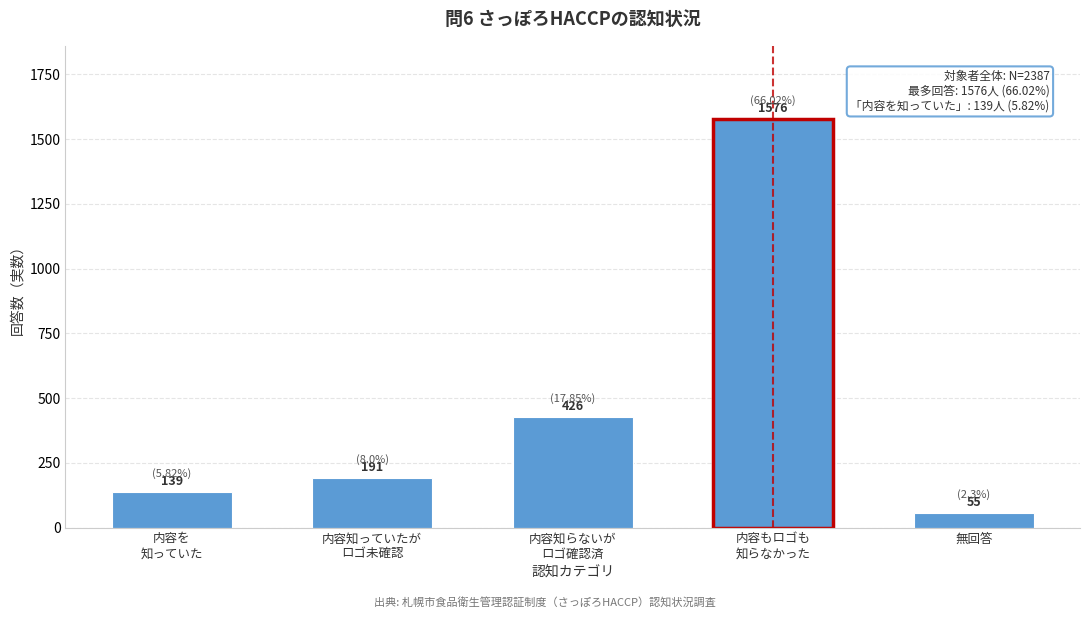

Reading left to right, transcribe all the data shown in this chart.

139	191	426	1576	55